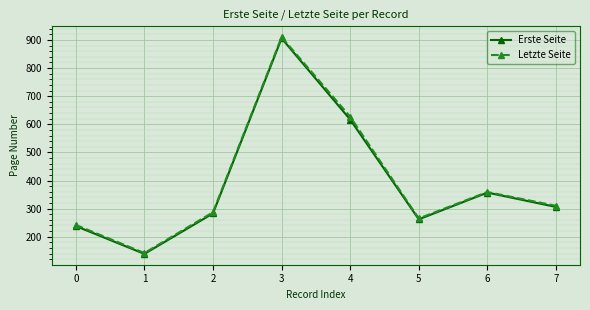

Reading left to right, transcribe all the data shown in this chart.

Erste Seite: 0=238	1=139	2=283	3=906	4=617	5=262	6=357	7=306
Letzte Seite: 0=242	1=142	2=287	3=910	4=627	5=265	6=359	7=310